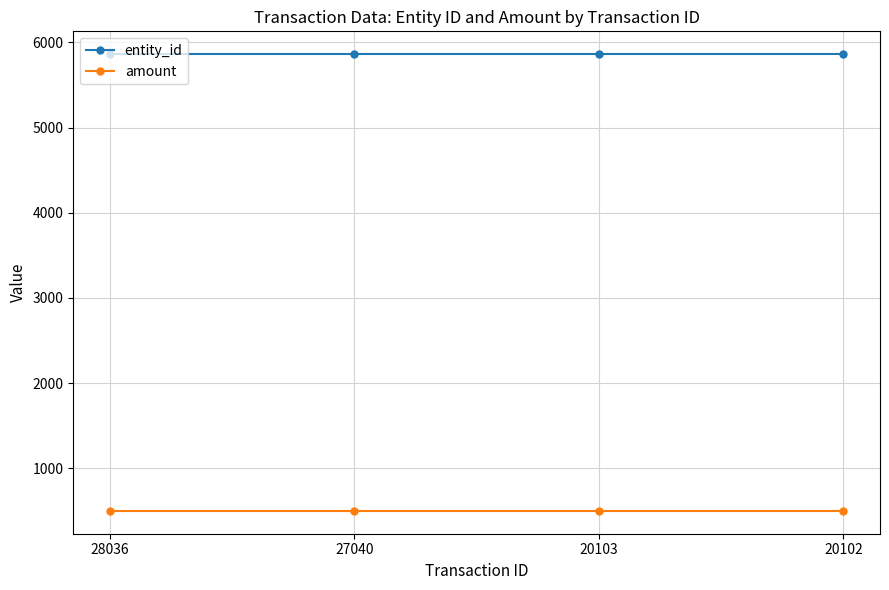

What is the maximum value shown in the chart?

5861